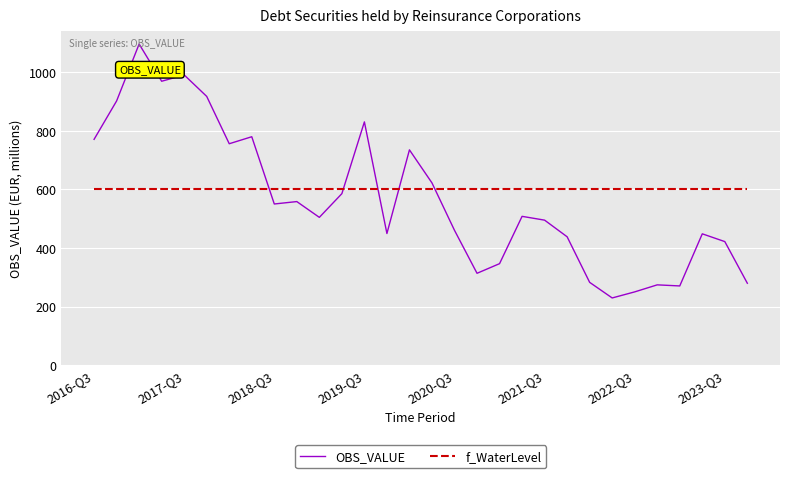

What is the difference between the maximum and minimum values in the OBS_VALUE series?

866.4